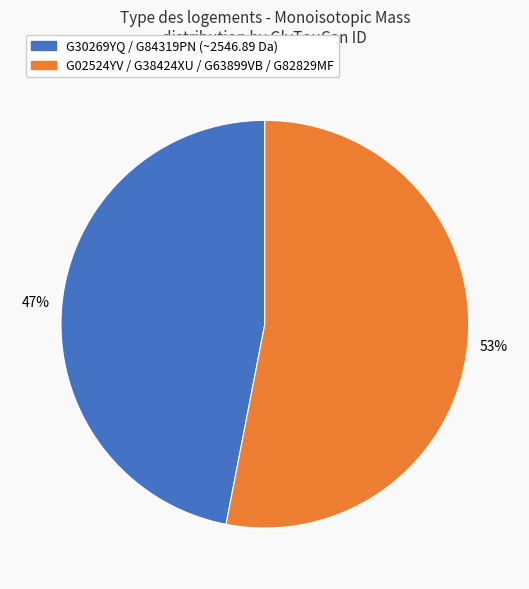

To the nearest percent, what is the average slice percentage?

50%